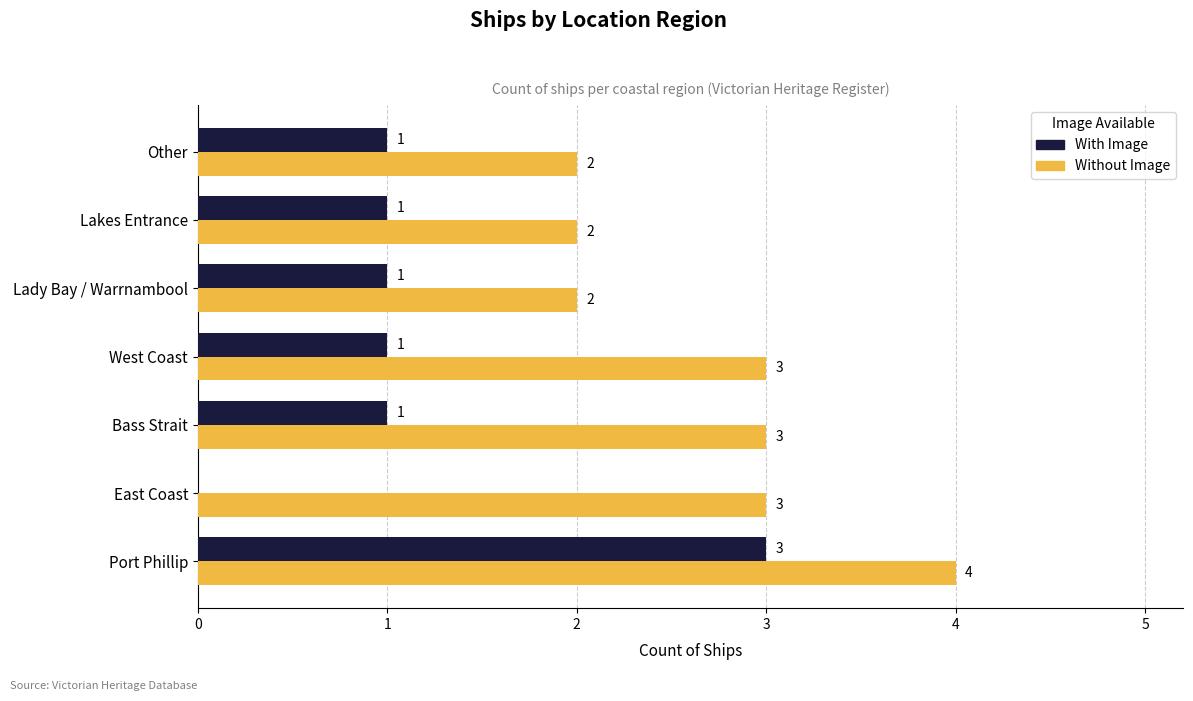

What value does the Without Image series have at West Coast?

3